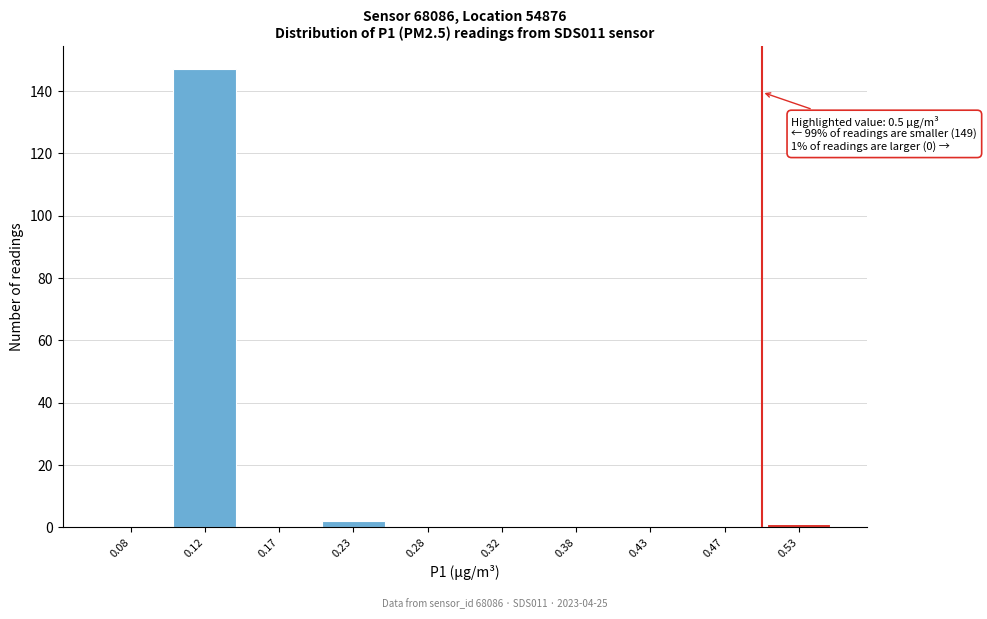

Which range on the x-axis has the tallest bar?

0.10 to 0.15